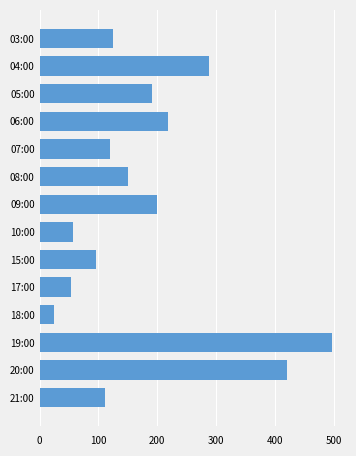

At which label is the value closest to 260?

04:00